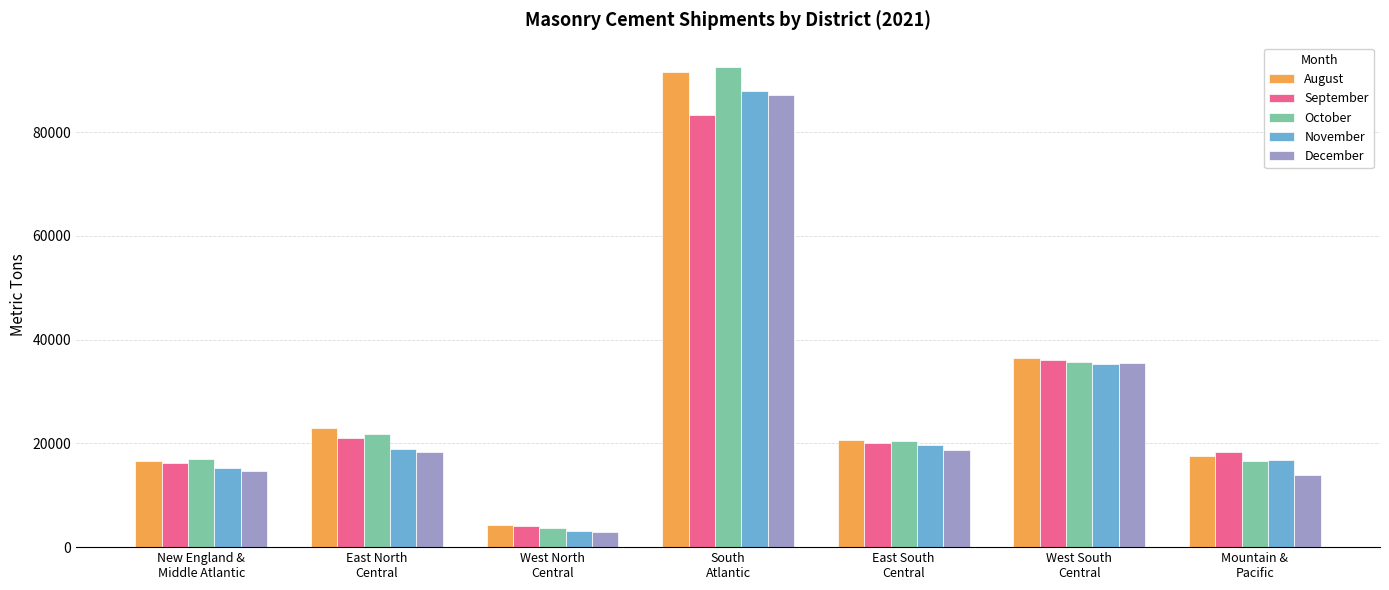

What is the maximum value for August?

91608